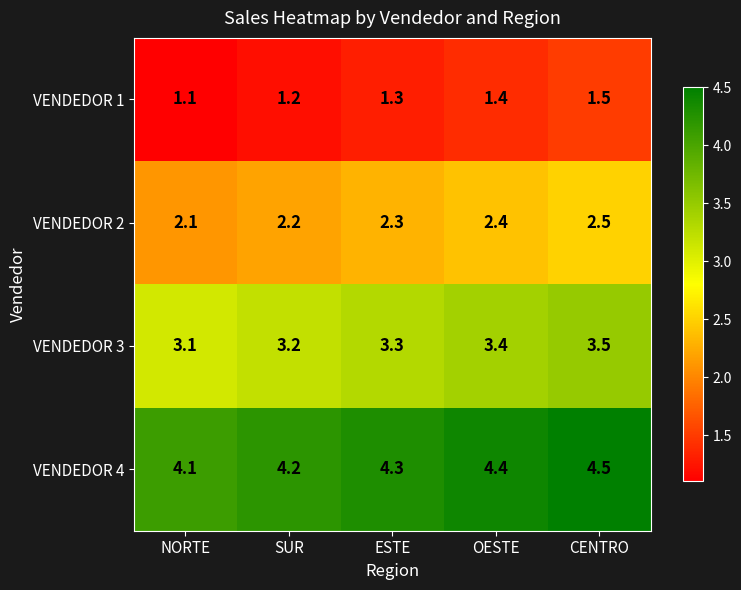

Rank the categories by VENDEDOR 1 value from lowest to highest.

NORTE, SUR, ESTE, OESTE, CENTRO